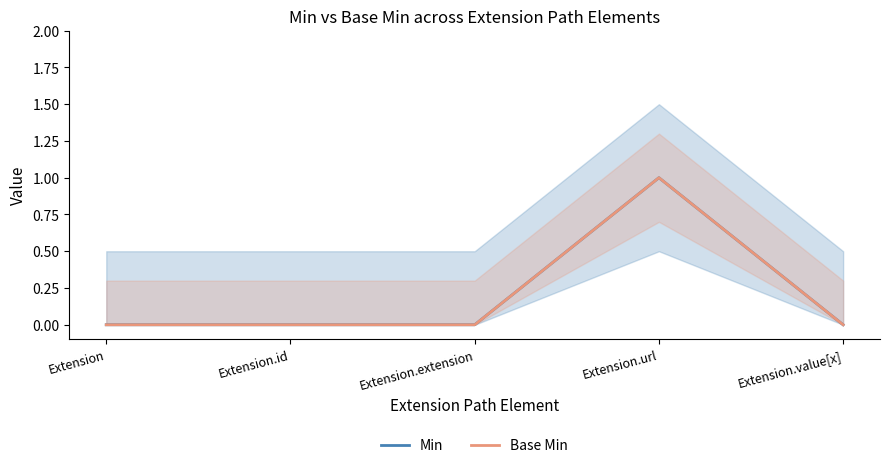

Count the Min values in the range 0 to 1.

5